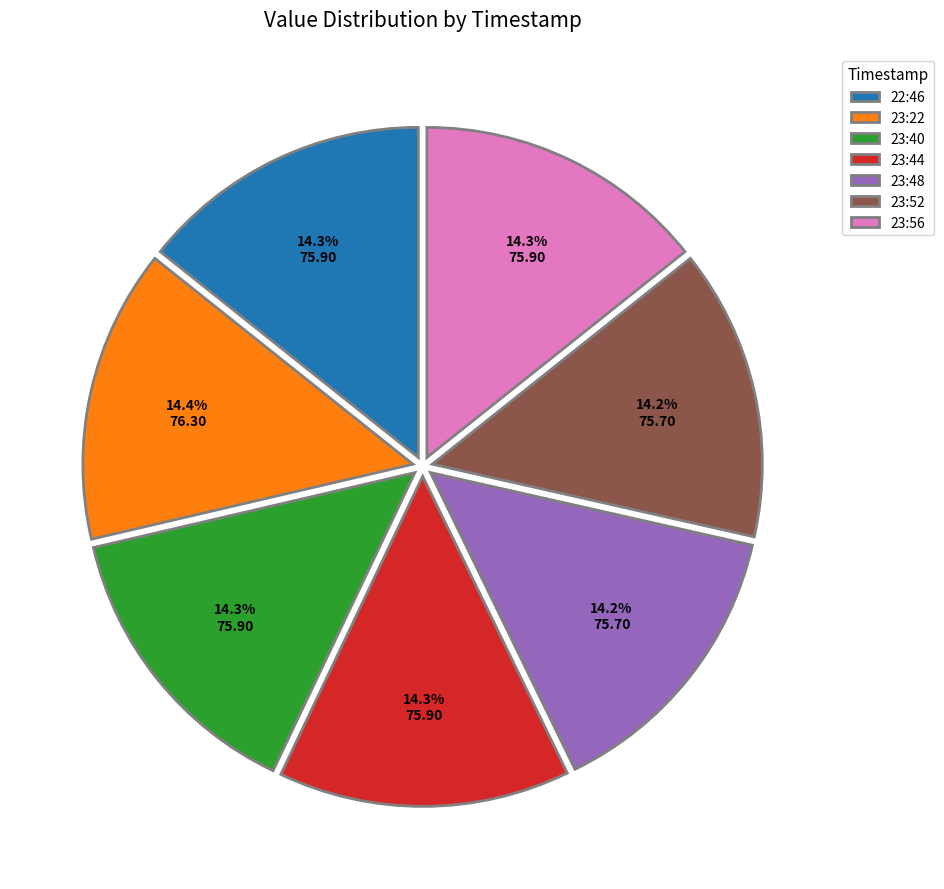

Approximately how many times larger is the value at 23:22 compared to 23:48?

1.0